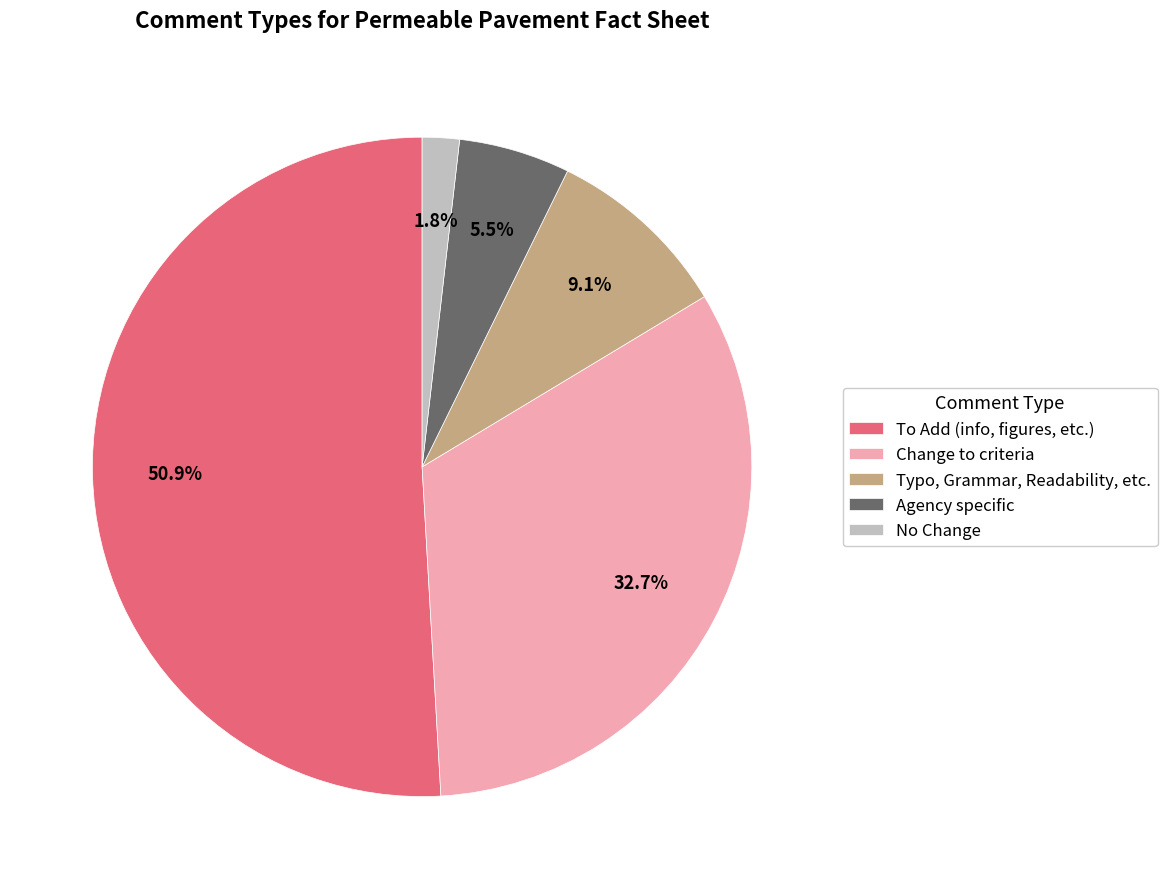

The No Change slice represents 2% of the pie. True or false?

True